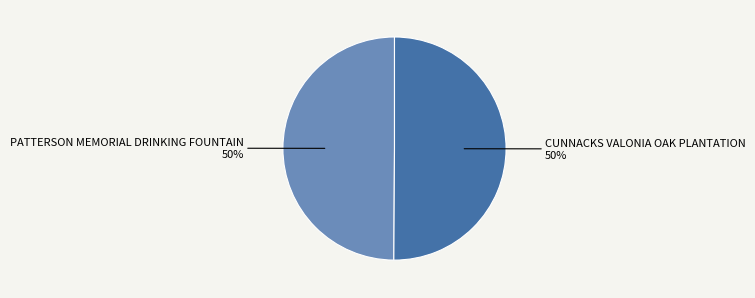

To the nearest percent, what is the average slice percentage?

50%